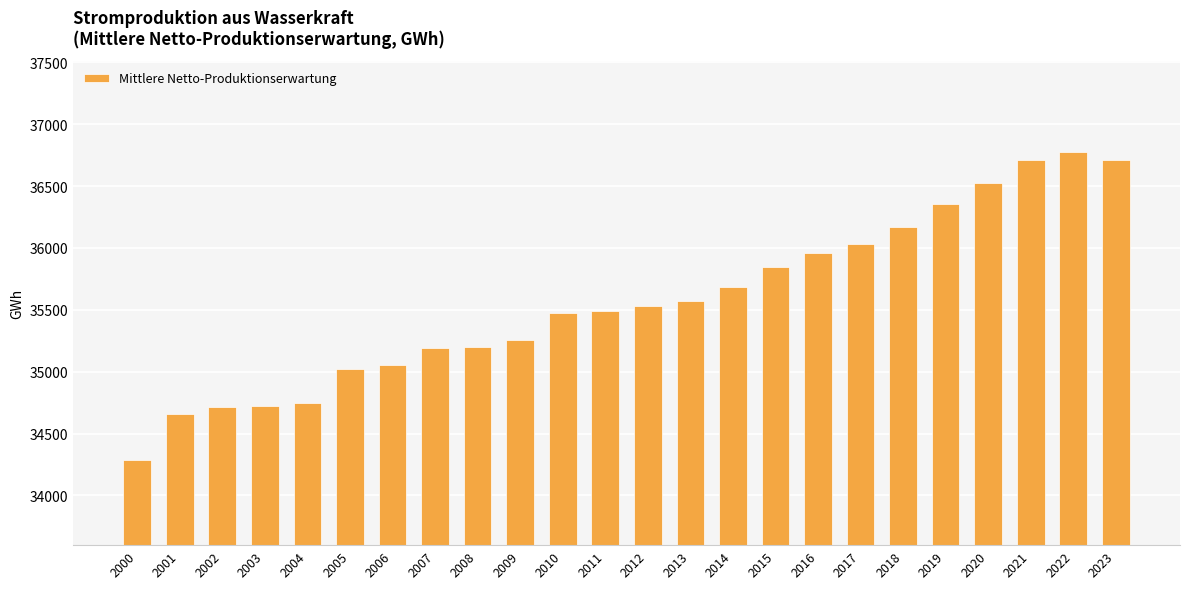

Read the value at 2016.

35958.9